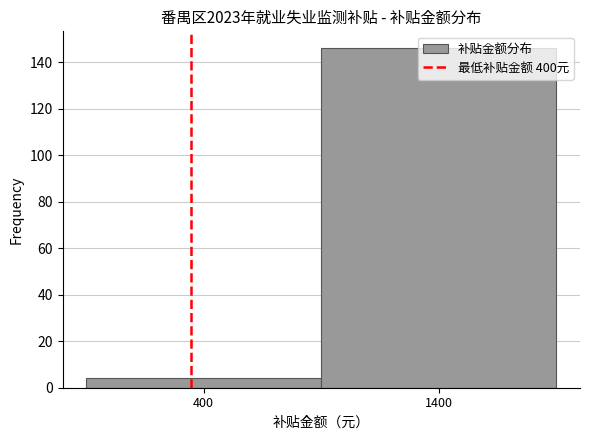

What is the value of the 2nd bar from the left?

146